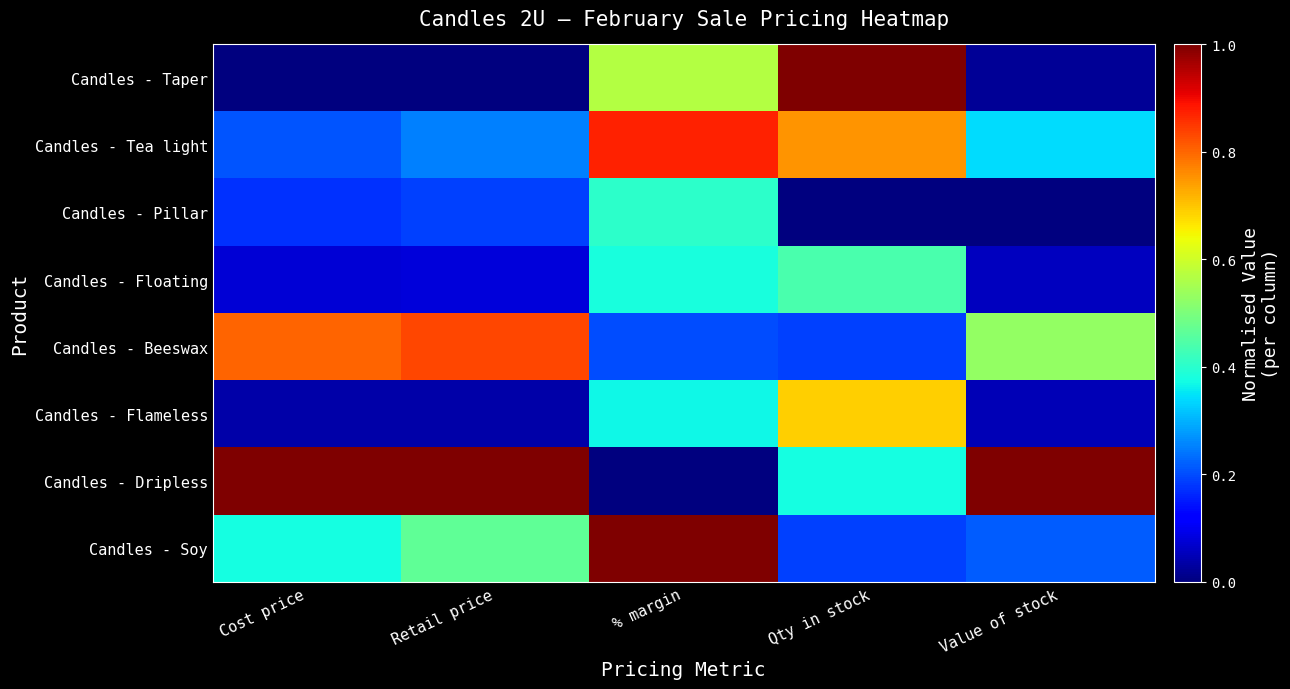

What is the total value across all series at % margin?

3.8